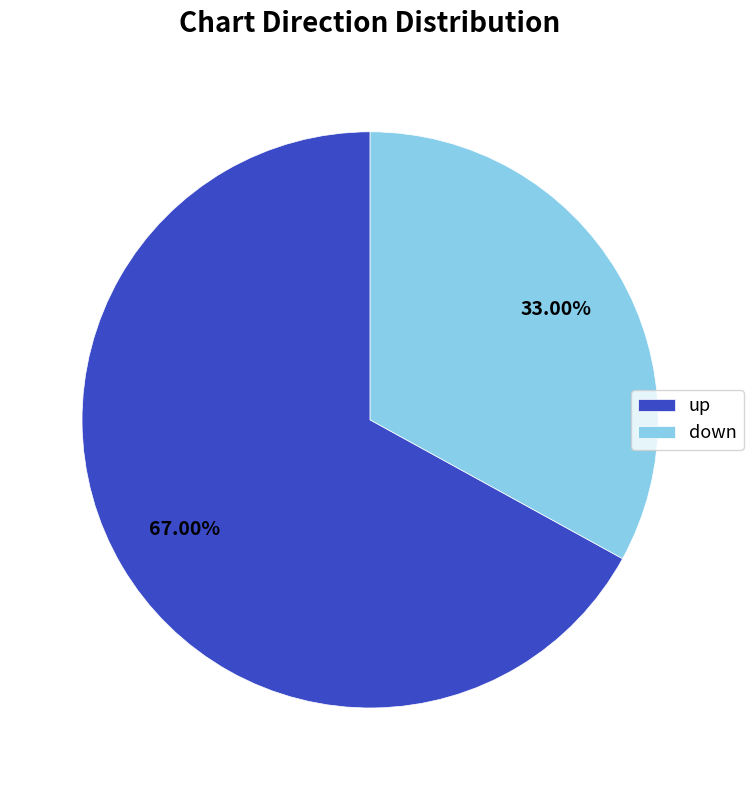

How many slices are in this pie chart?

2